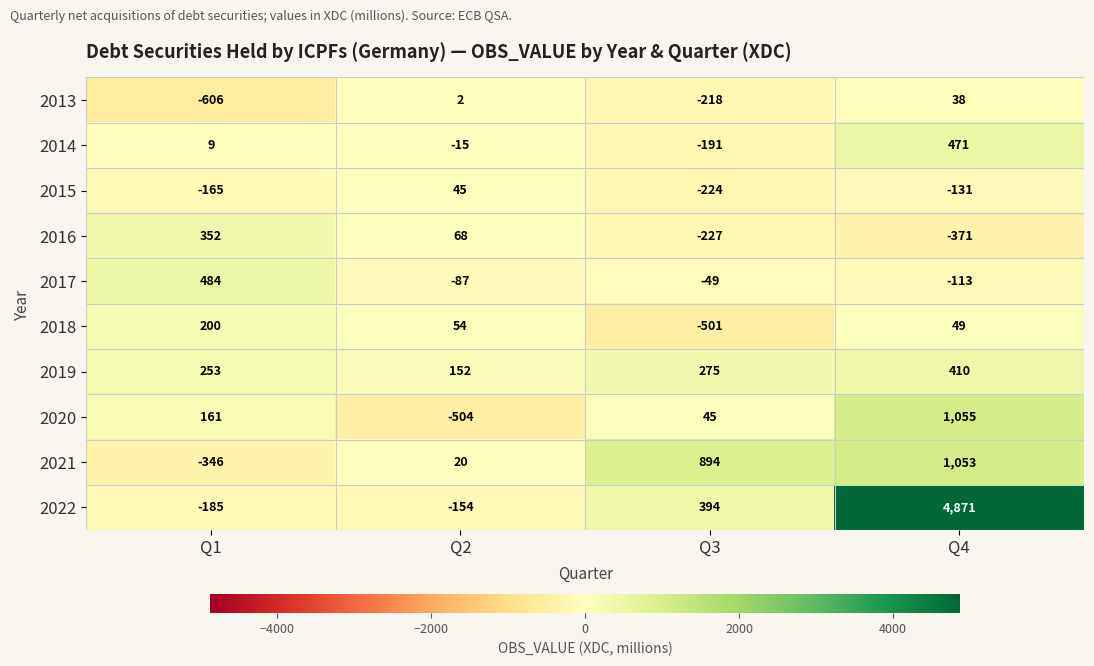

How many series are shown in this chart?

10